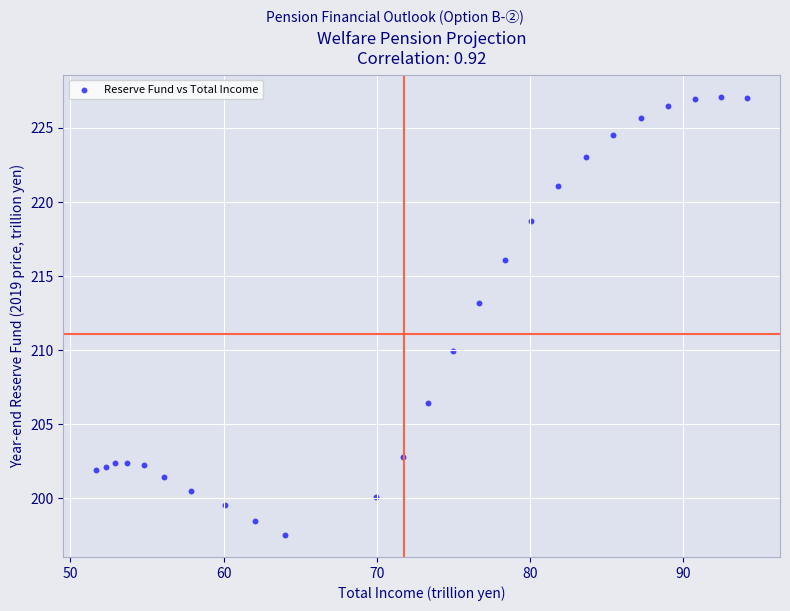

What is the range of Y values (max minus min)?

29.6